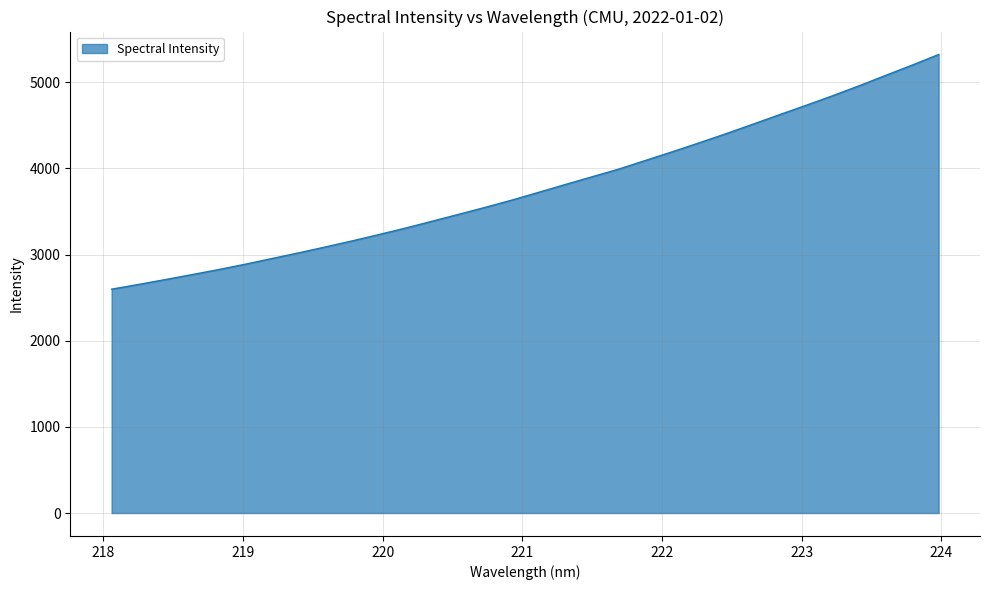

What is the maximum value shown in the chart?

5322.6